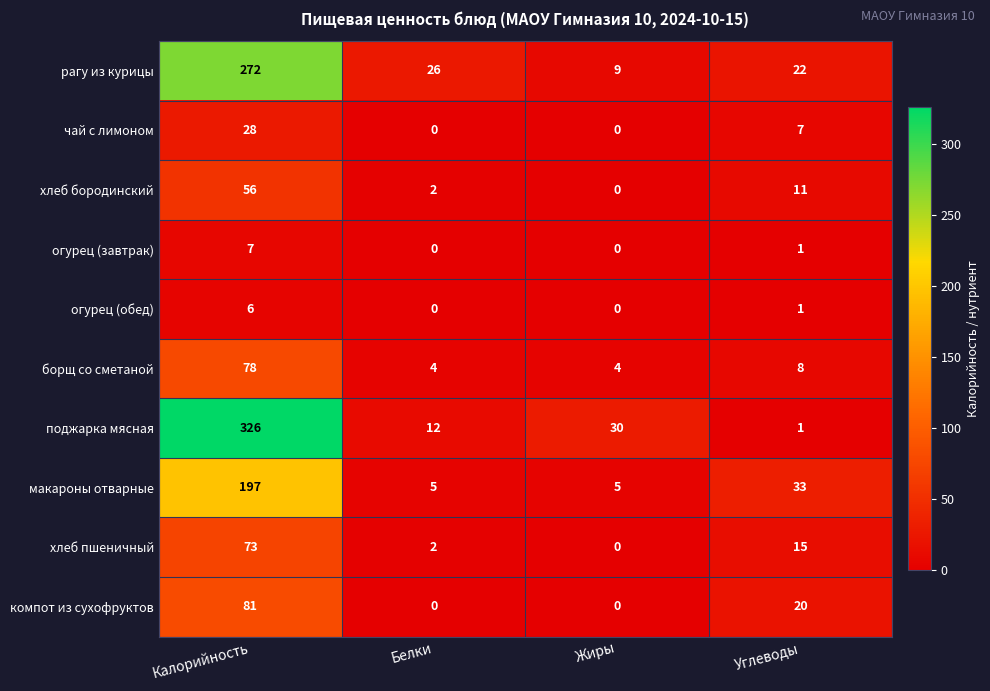

Rank the series at Калорийность from highest to lowest value.

поджарка мясная, рагу из курицы, макароны отварные, компот из сухофруктов, борщ со сметаной, хлеб пшеничный, хлеб бородинский, чай с лимоном, огурец (завтрак), огурец (обед)